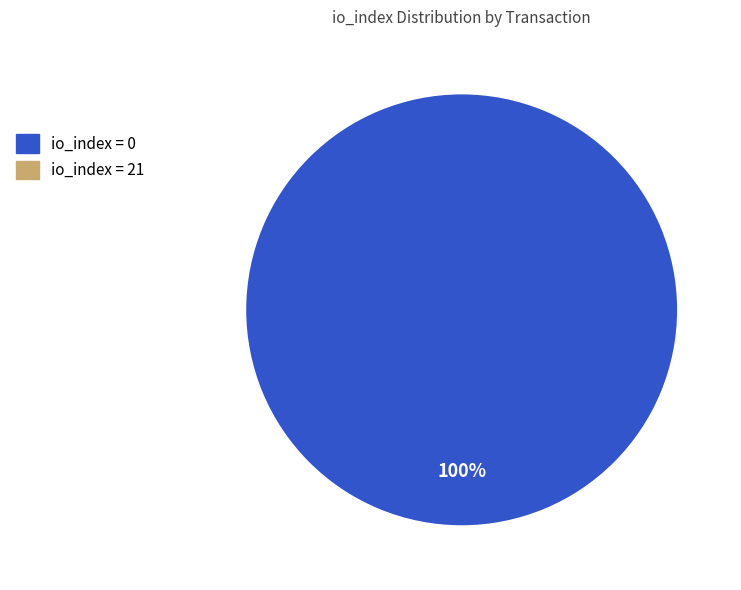

Is there a majority slice in this chart?

Yes